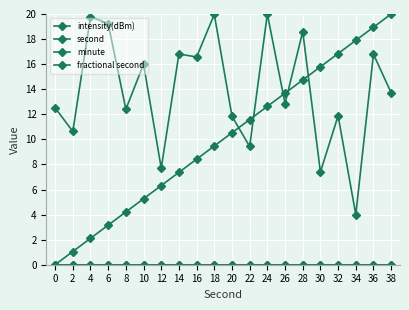

Does the chart have visible grid lines?

Yes